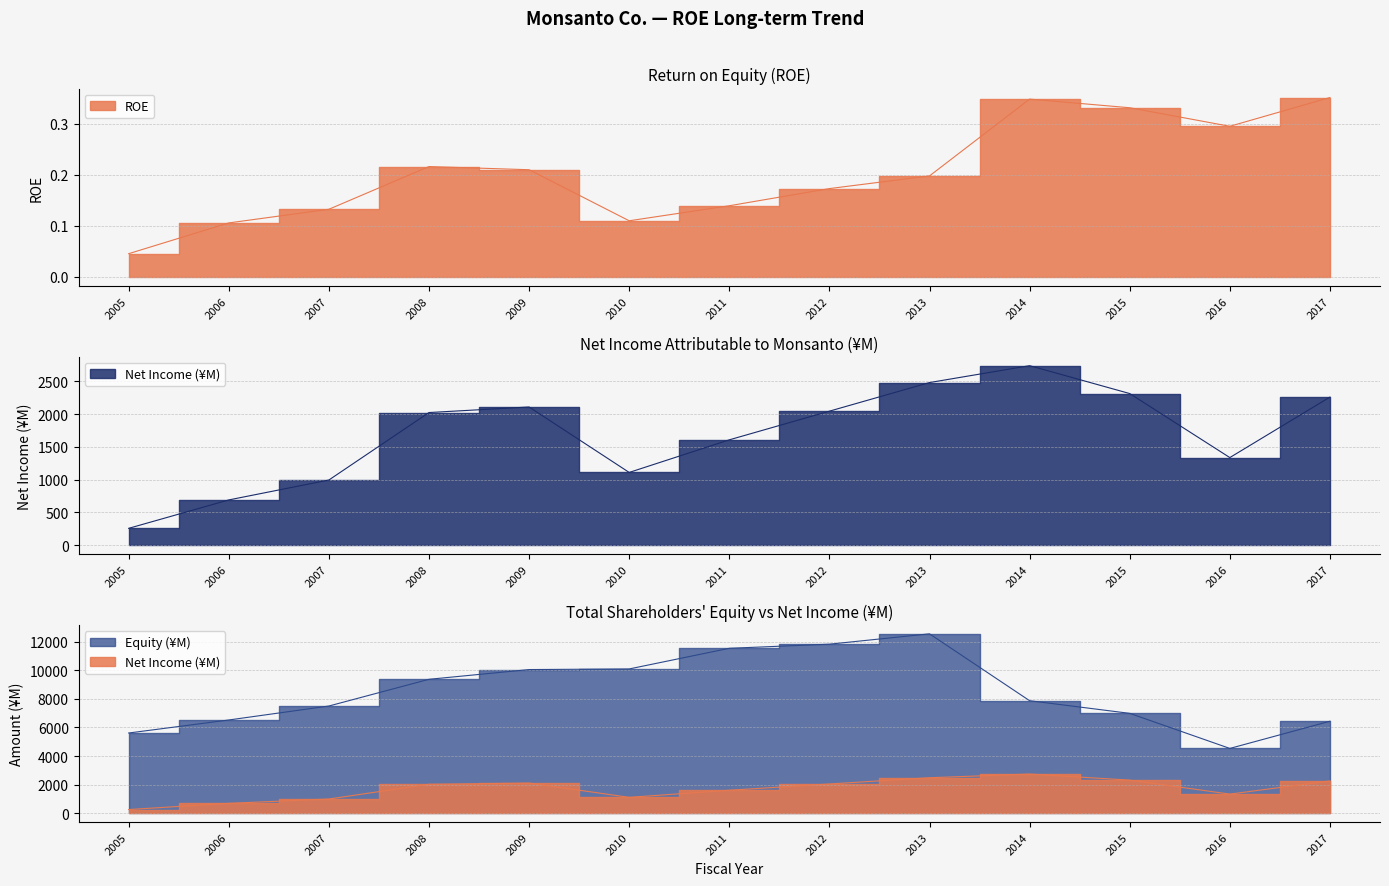

What is the value of the Net Income (¥M) point at the 6th from the left?

1109.0